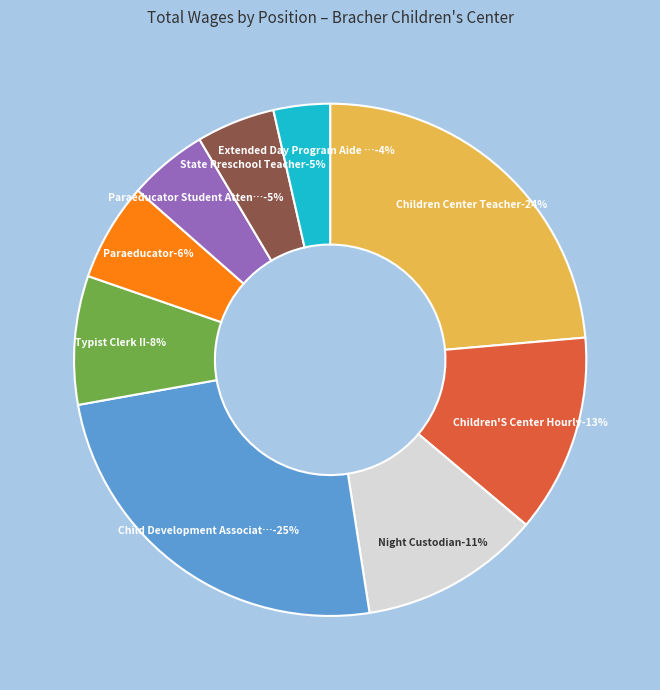

How many slices are in this pie chart?

9